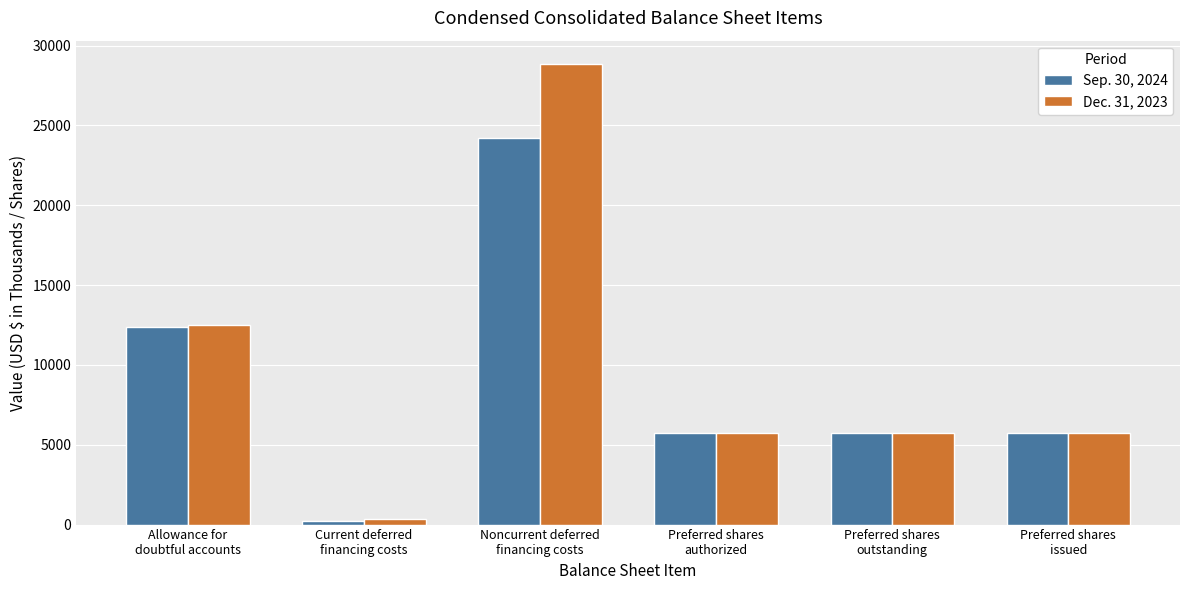

Reading right to left, extract all data points from this chart.

Sep. 30, 2024: Preferred shares
issued=5720	Preferred shares
outstanding=5720	Preferred shares
authorized=5720	Noncurrent deferred
financing costs=24204	Current deferred
financing costs=212	Allowance for
doubtful accounts=12379
Dec. 31, 2023: Preferred shares
issued=5720	Preferred shares
outstanding=5720	Preferred shares
authorized=5720	Noncurrent deferred
financing costs=28865	Current deferred
financing costs=380	Allowance for
doubtful accounts=12477